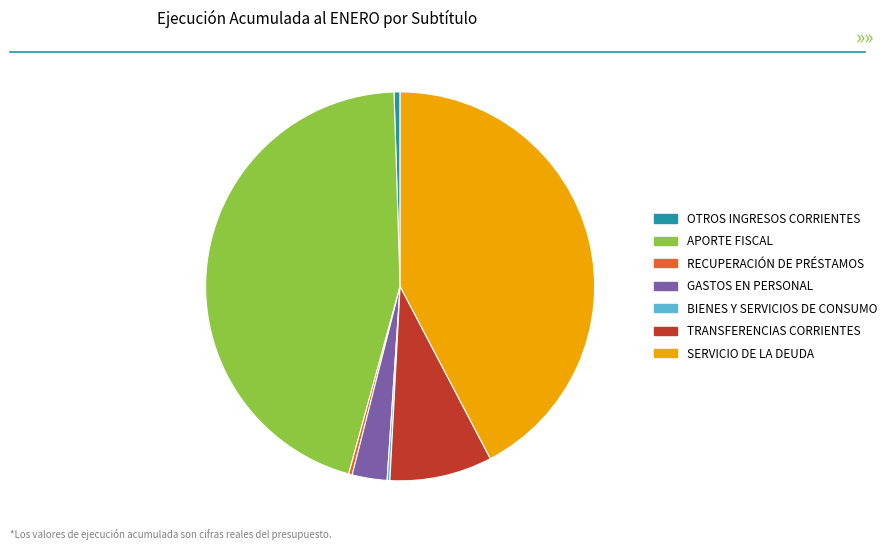

What is the largest slice in the pie chart?

APORTE FISCAL